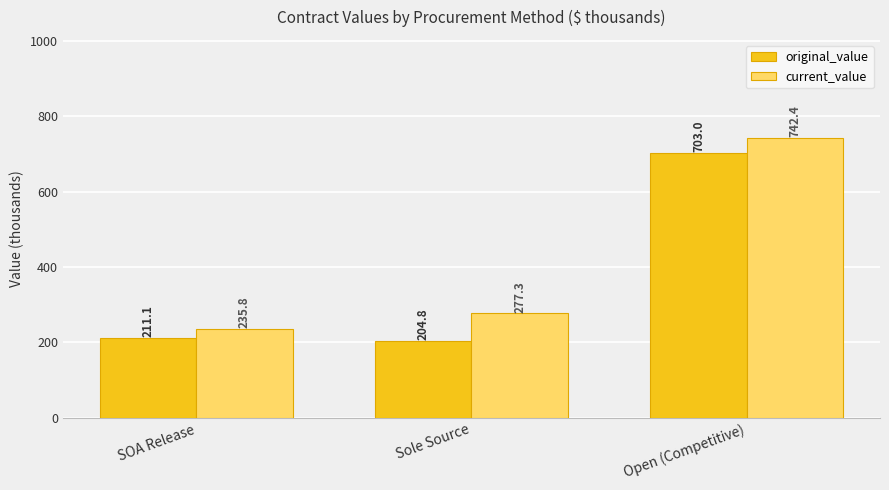

Where does the original_value series first go above 211?

SOA Release